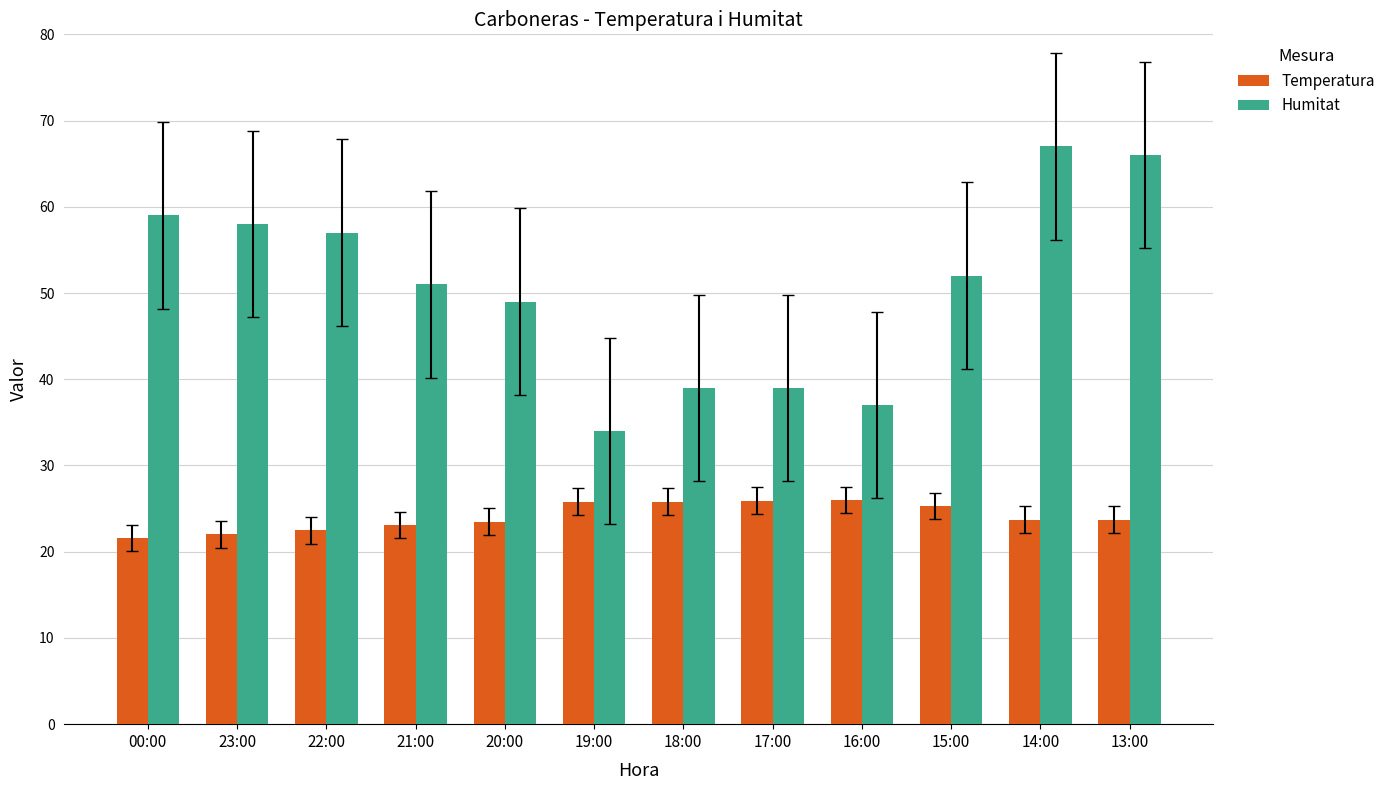

Which series has the largest total across all categories?

Humitat